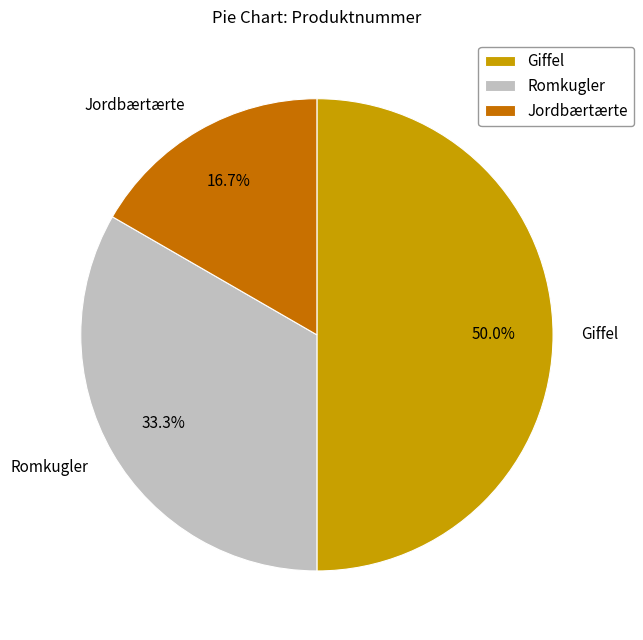

Is it true that Jordbærtærte is 25% of the pie?

False